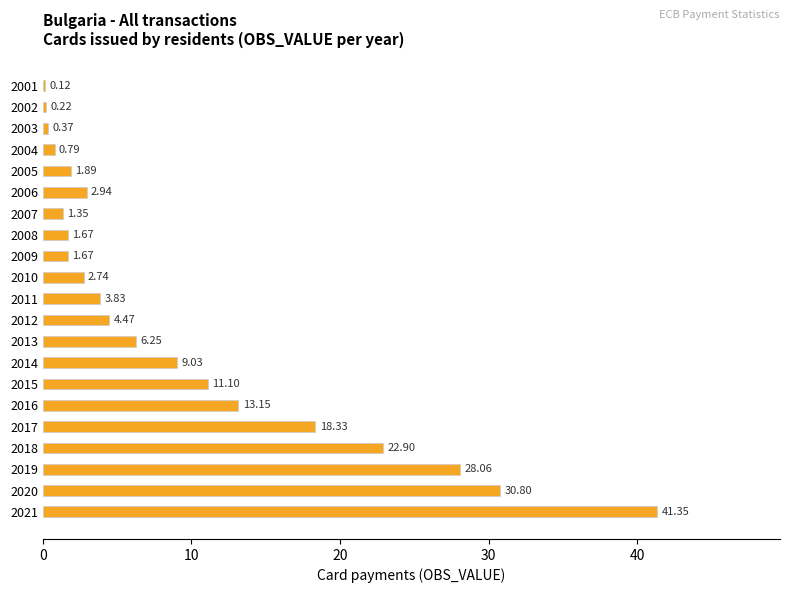

What is the ratio of the value at 2021 to the value at 2019?

1.5